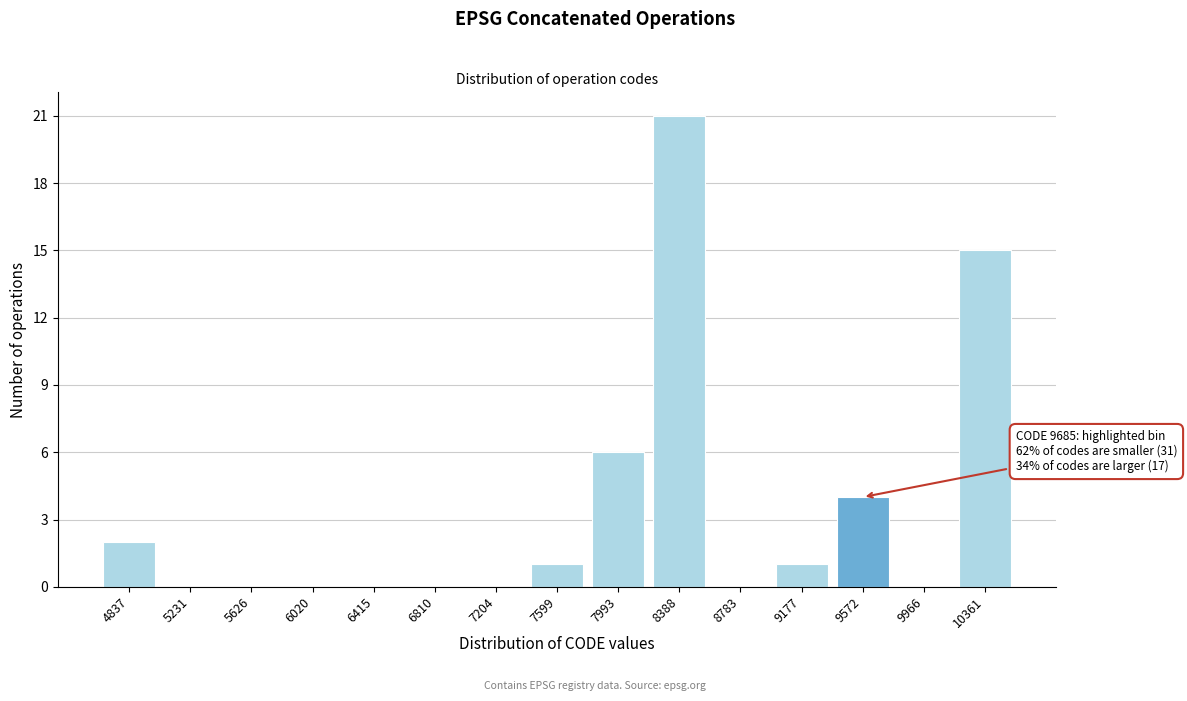

Reading left to right, extract all data points from this chart.

4837=2	5231=0	5626=0	6020=0	6415=0	6810=0	7204=0	7599=1	7993=6	8388=21	8783=0	9177=1	9572=4	9966=0	10361=15